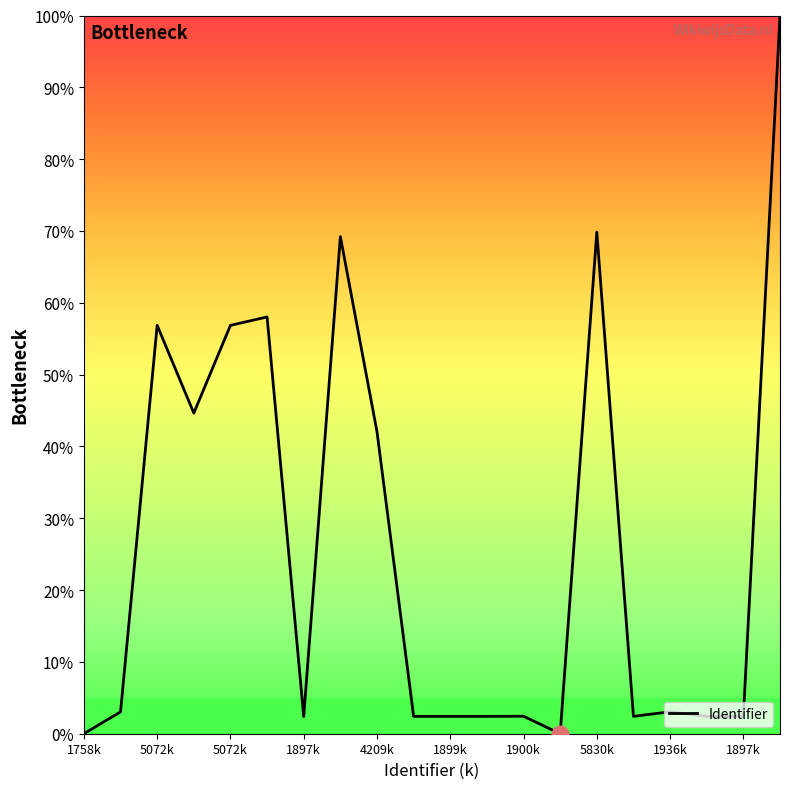

What is the greatest value displayed?

100.0